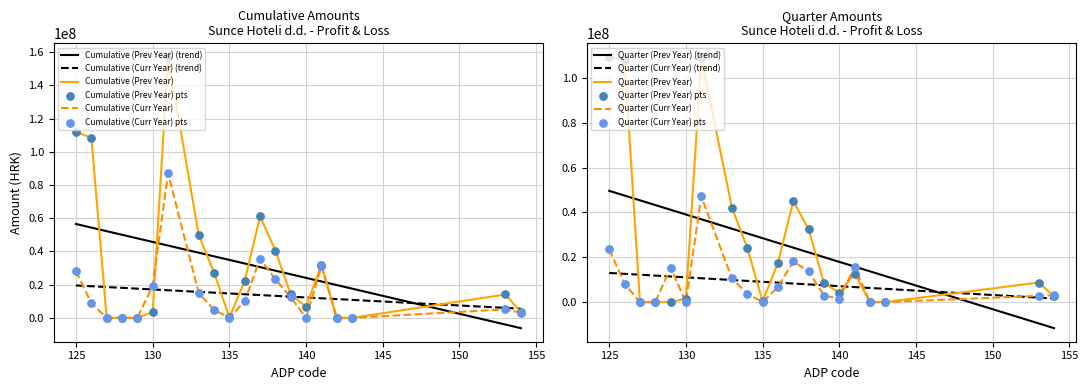

At which category is the sum across all series the highest?

131